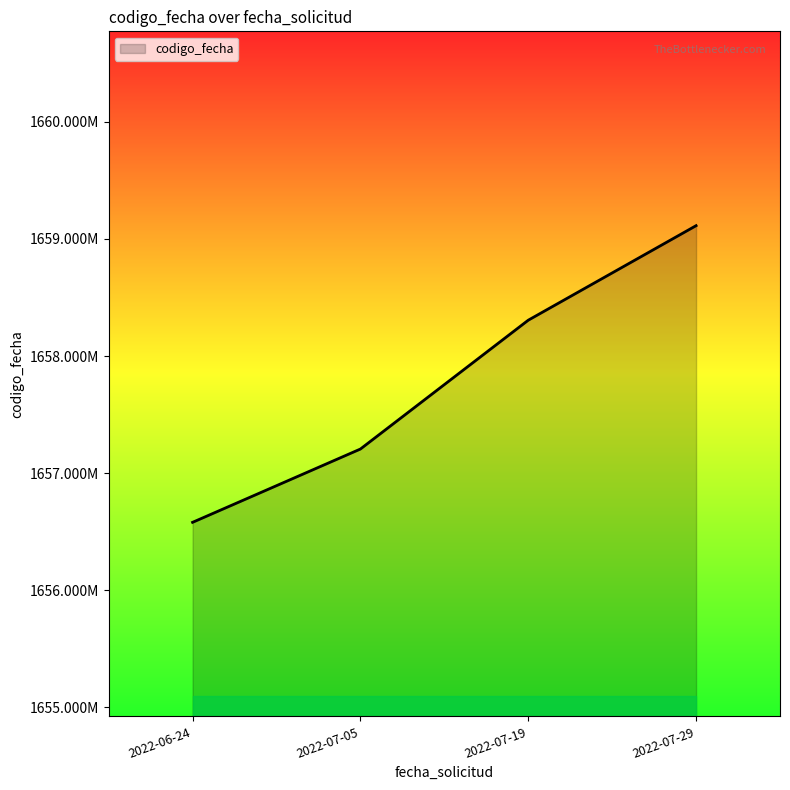

At which label does the data first exceed 1658306276?

2022-07-29